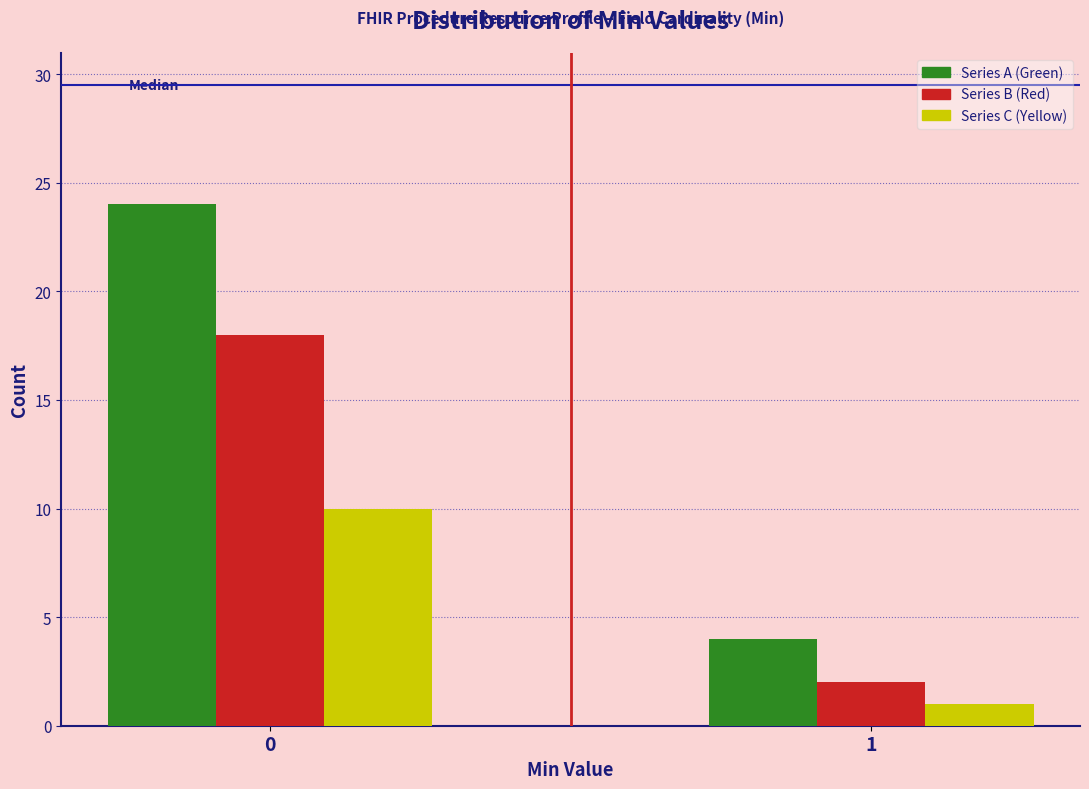

What is the total value across all series at 0?

52